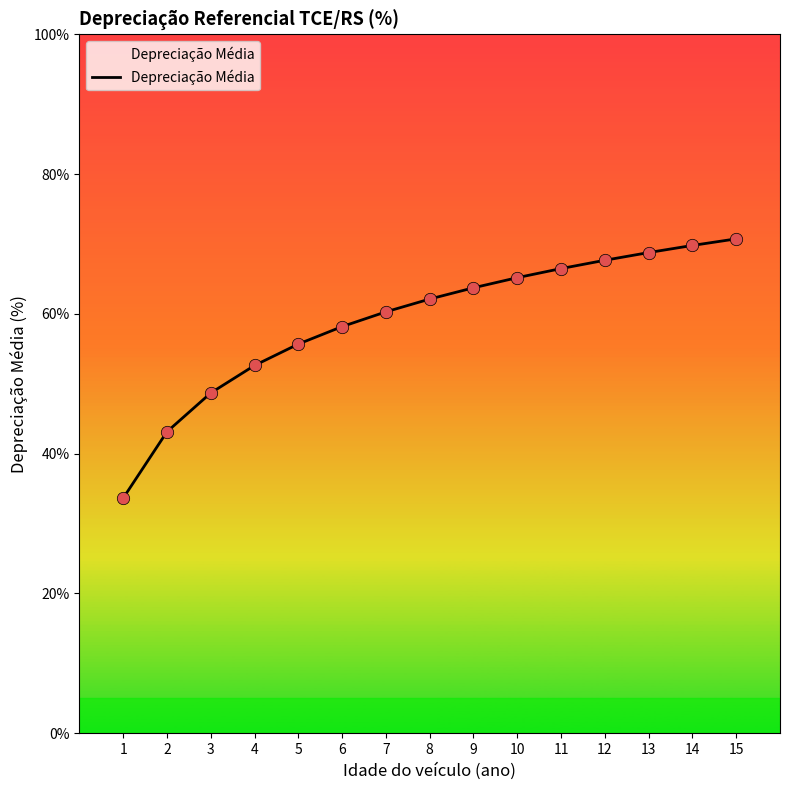

What is the ratio of the value at 12 to the value at 8?

1.1